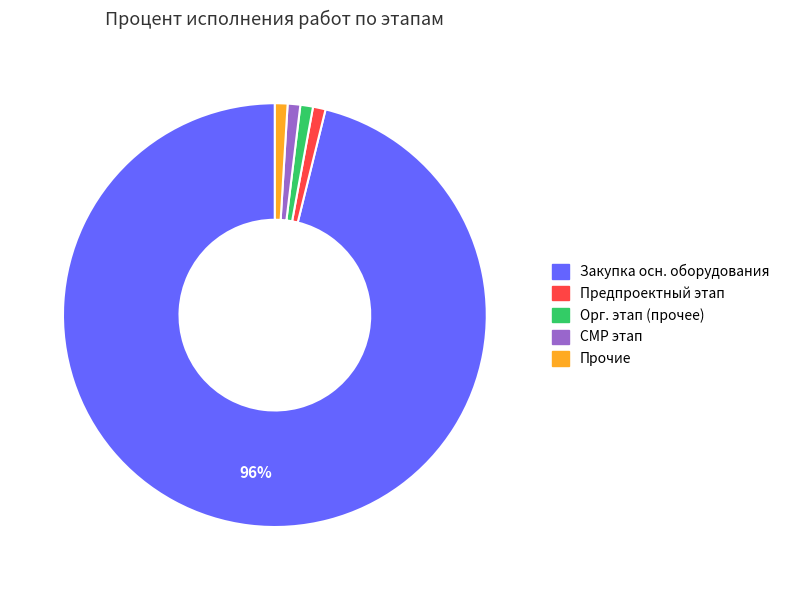

Count the number of slices in the pie.

5